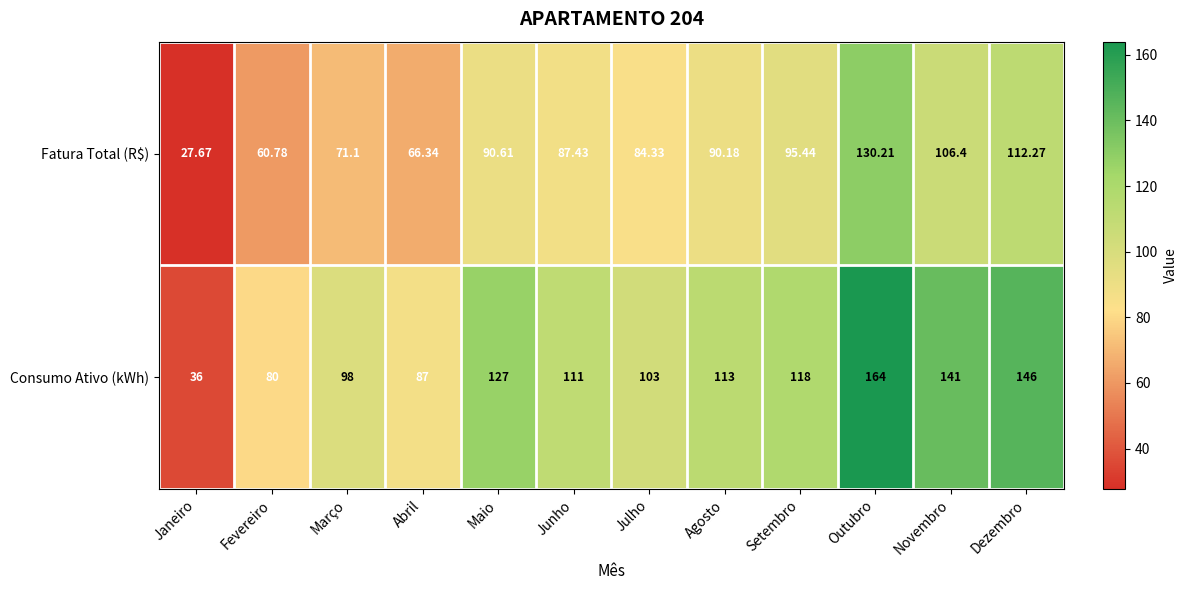

At which label does Fatura Total (R$) first exceed 90?

Maio